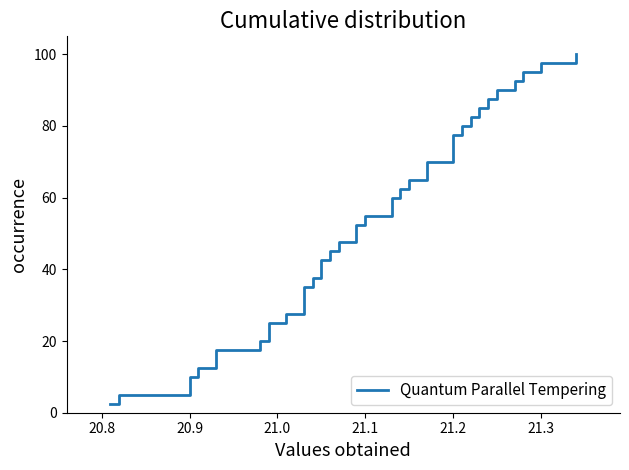

What is the maximum value shown in the chart?

100.0